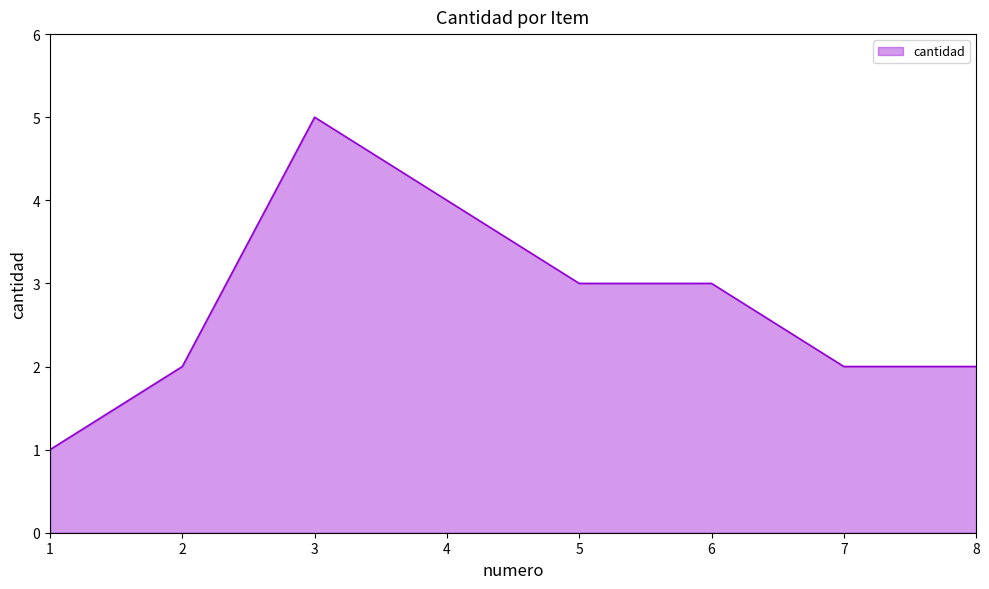

Approximately how many times larger is the value at 2 compared to 8?

1.0